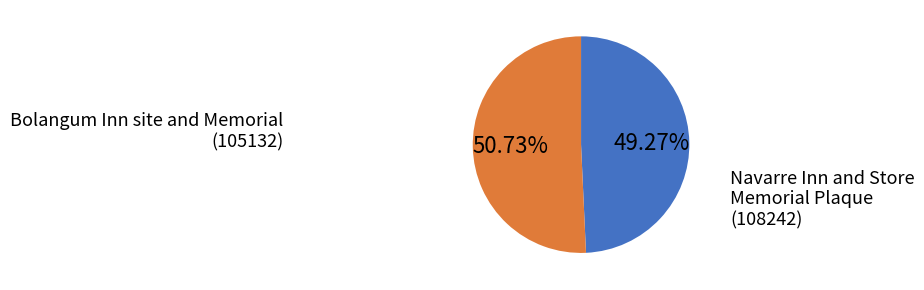

Is there a majority slice in this chart?

Yes